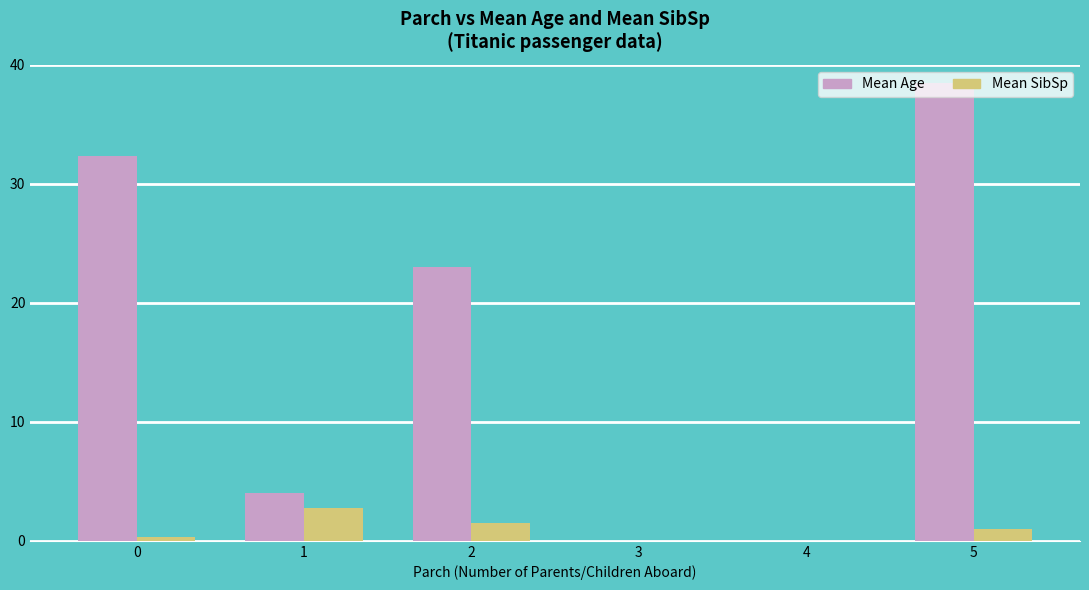

Is the value of Mean Age at 0 greater than the value of Mean SibSp at 1?

Yes